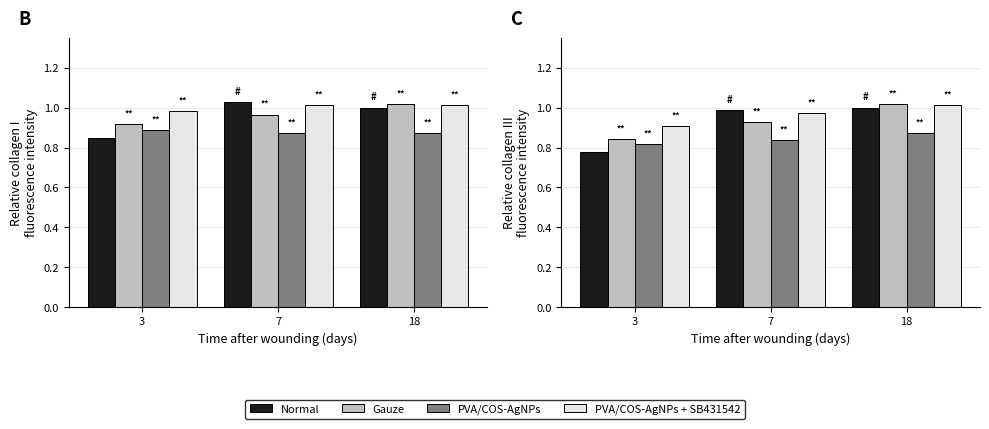

Is it true that Gauze equals 1.5 at 18?

False